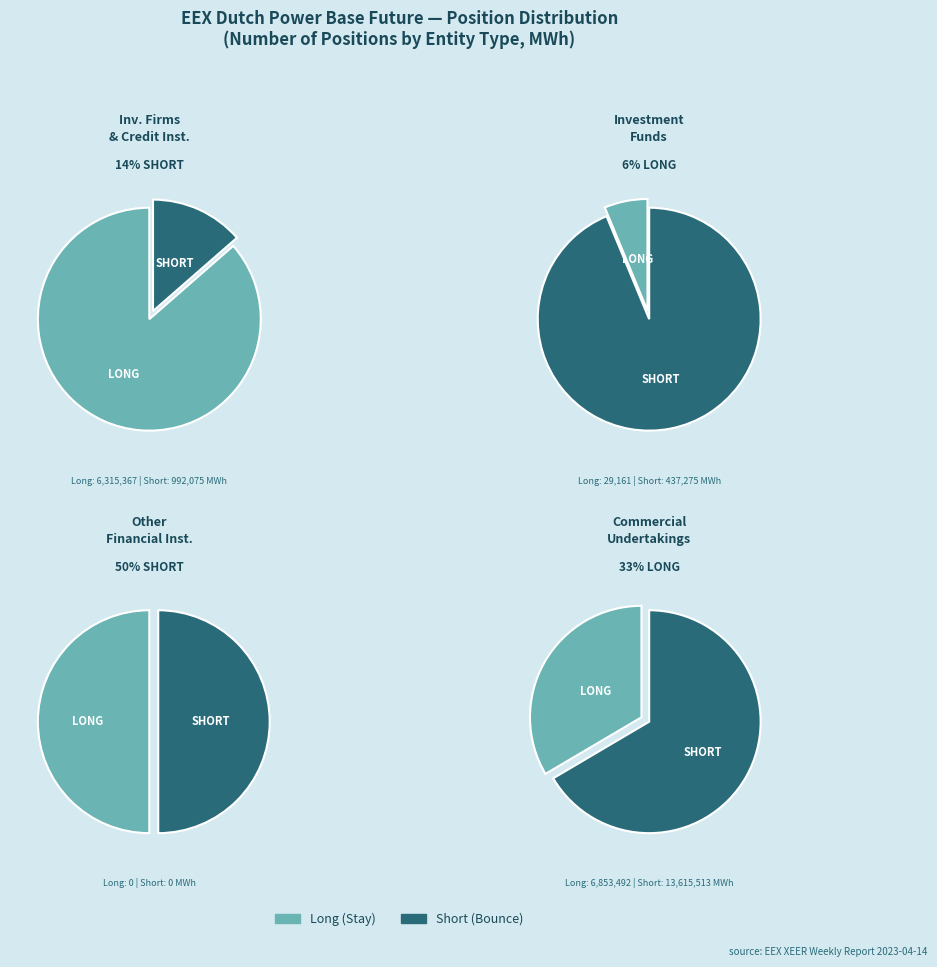

Which category has the smallest portion of the pie?

Other Financial Institutions